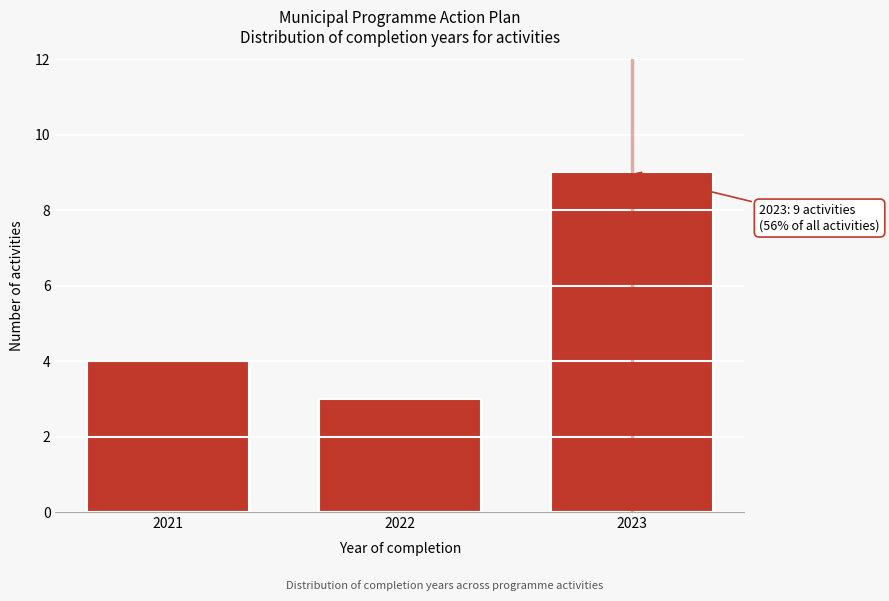

Reading left to right, transcribe all the data shown in this chart.

2021=4	2022=3	2023=9